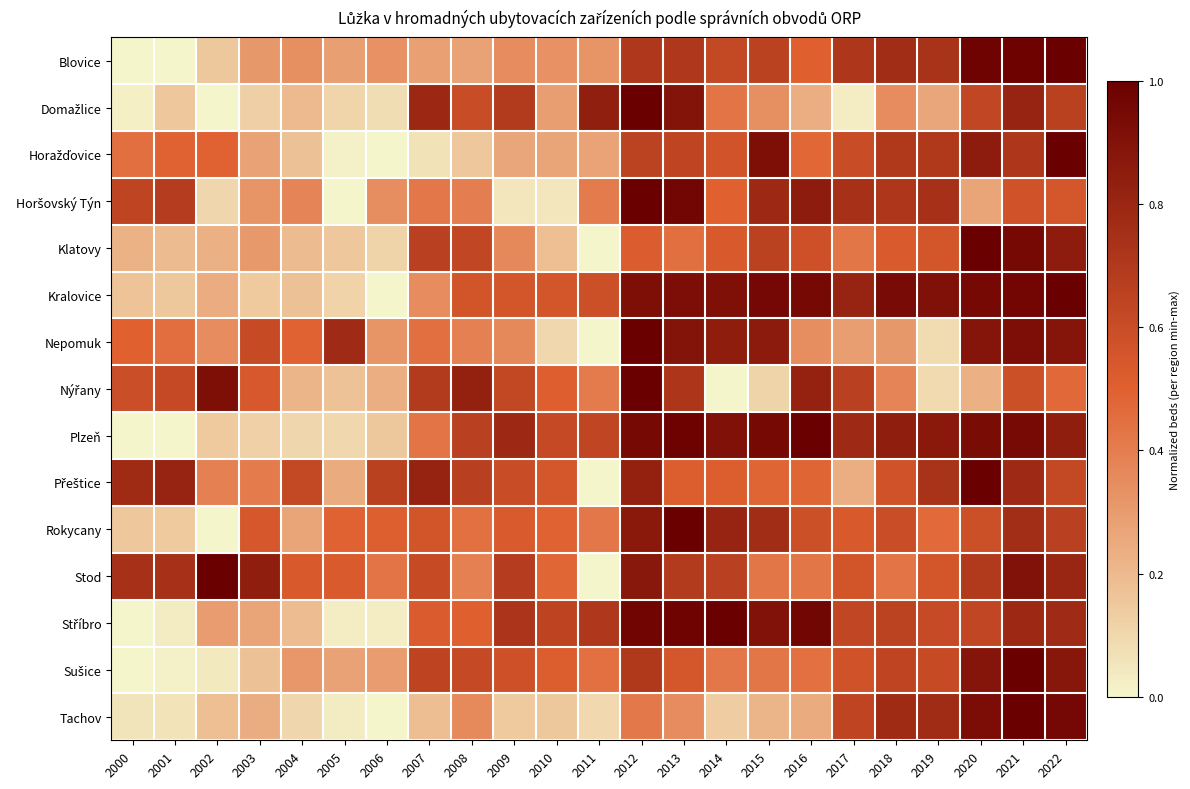

Which category has the highest value across all series?

2016